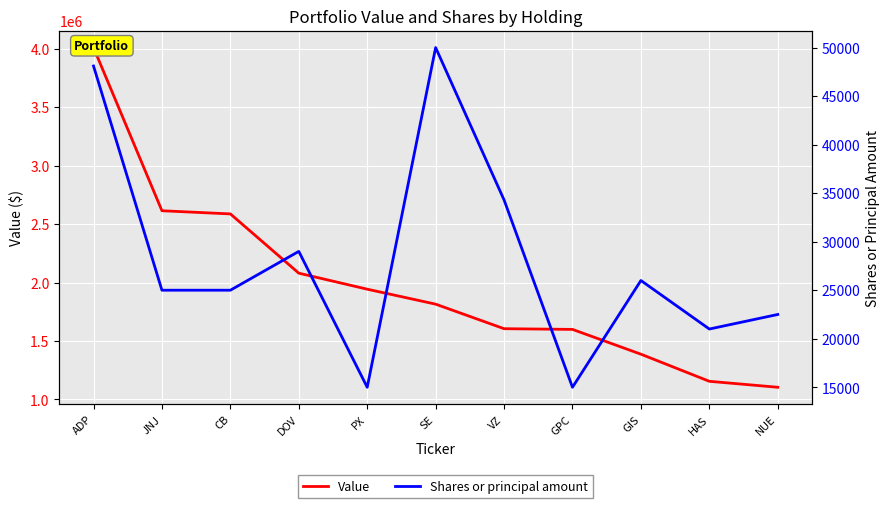

How many values in the Shares or principal amount series exceed 25000?

5